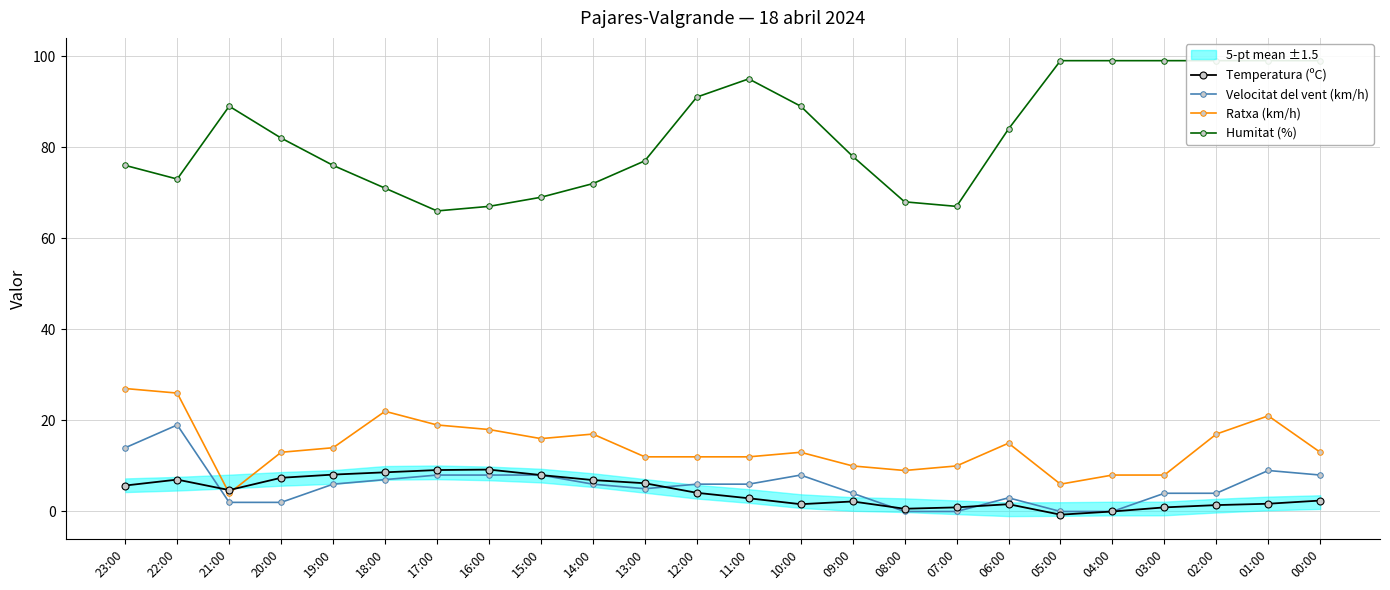

What is the value of the Humitat (%) point at the 18th from the left?

84.0